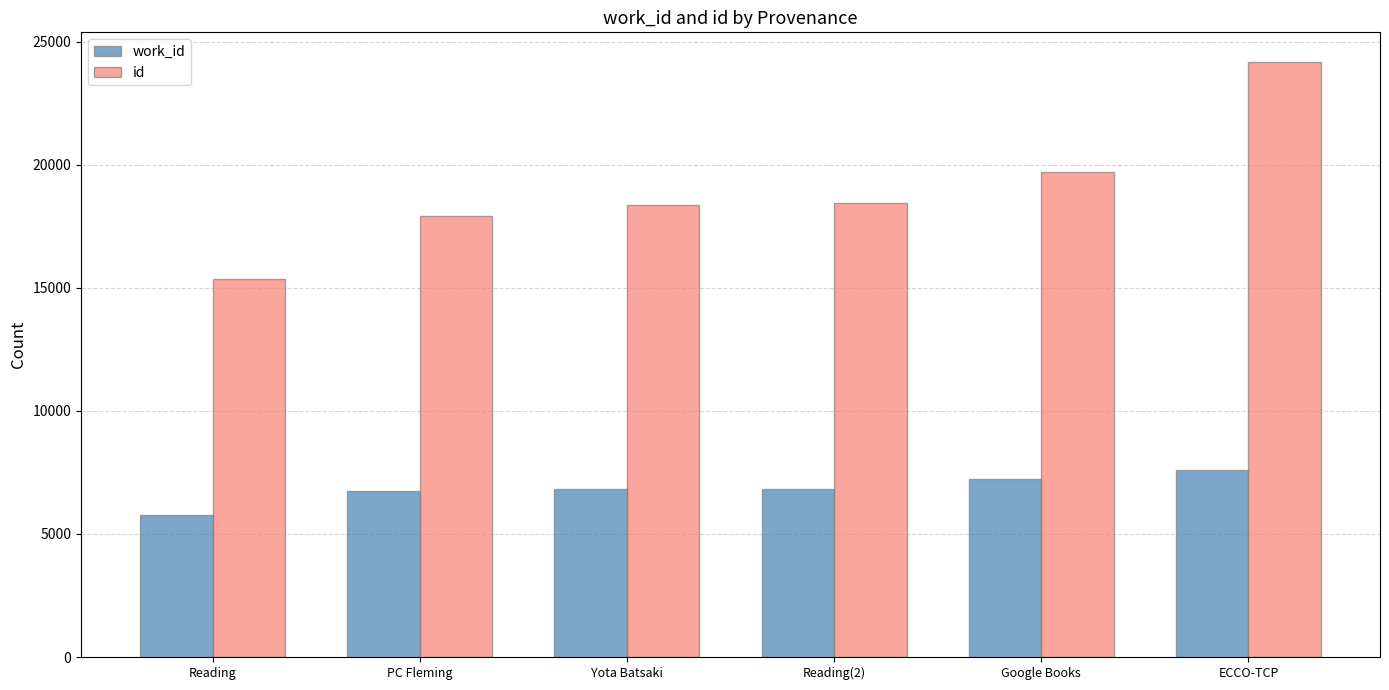

What is the difference between the work_id values at Reading and ECCO-TCP?

1820